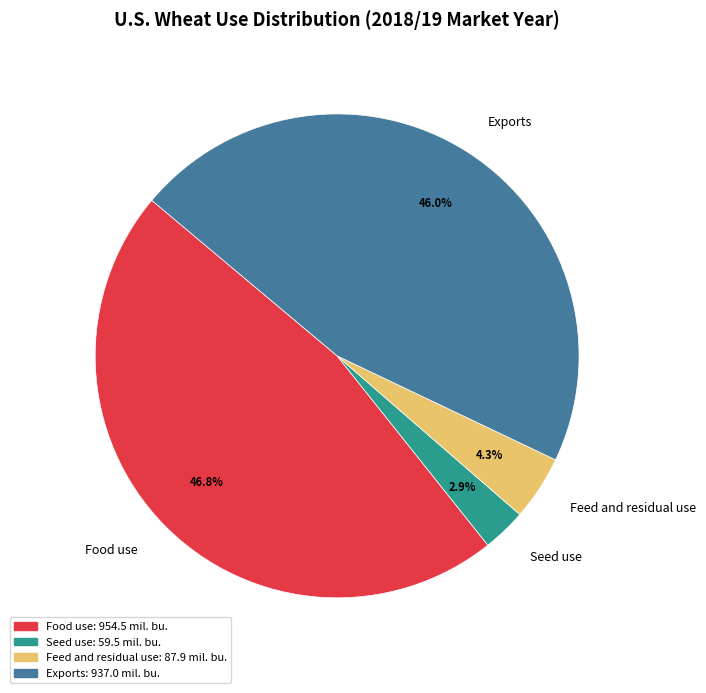

Does any single category account for the majority?

No